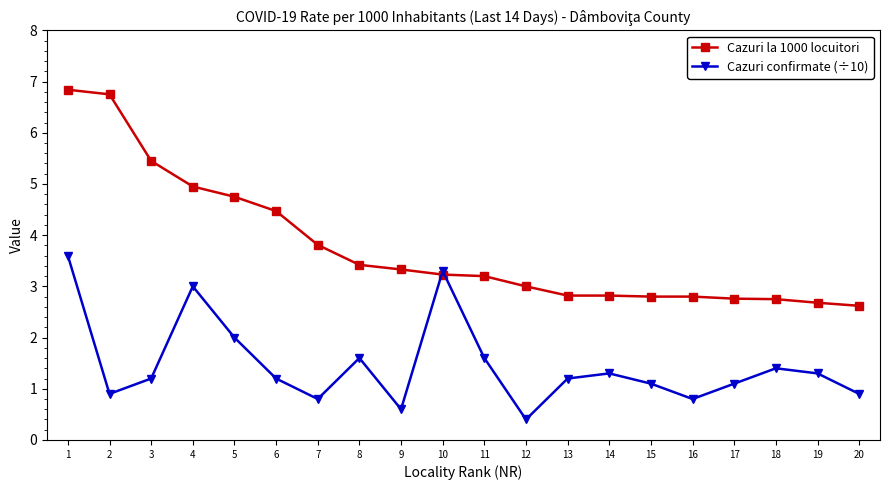

At which category does Cazuri confirmate (÷10) reach its first local valley?

2